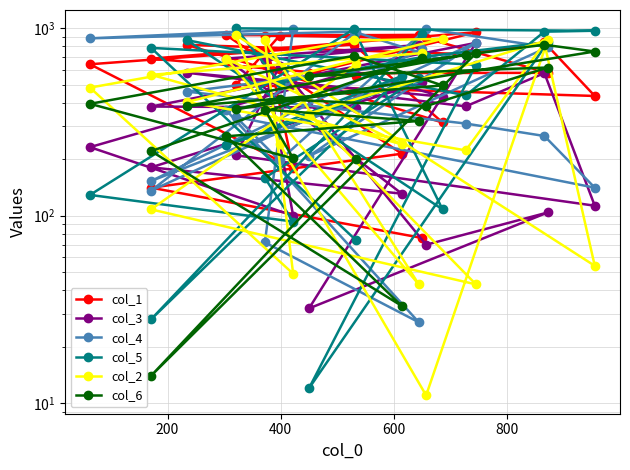

How many data points does each series have?

22